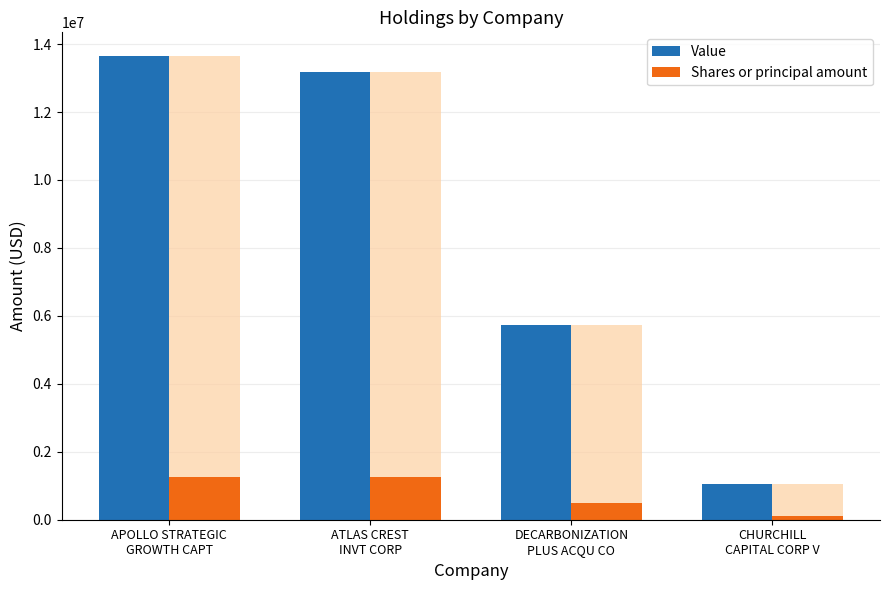

What is the difference between the maximum and second lowest values in the Shares or principal amount series?

750000